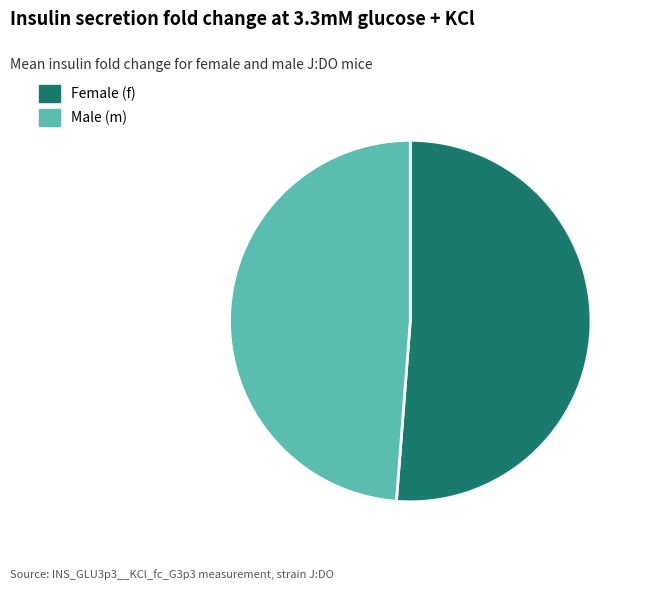

Is there any slice that represents more than half of the pie?

Yes